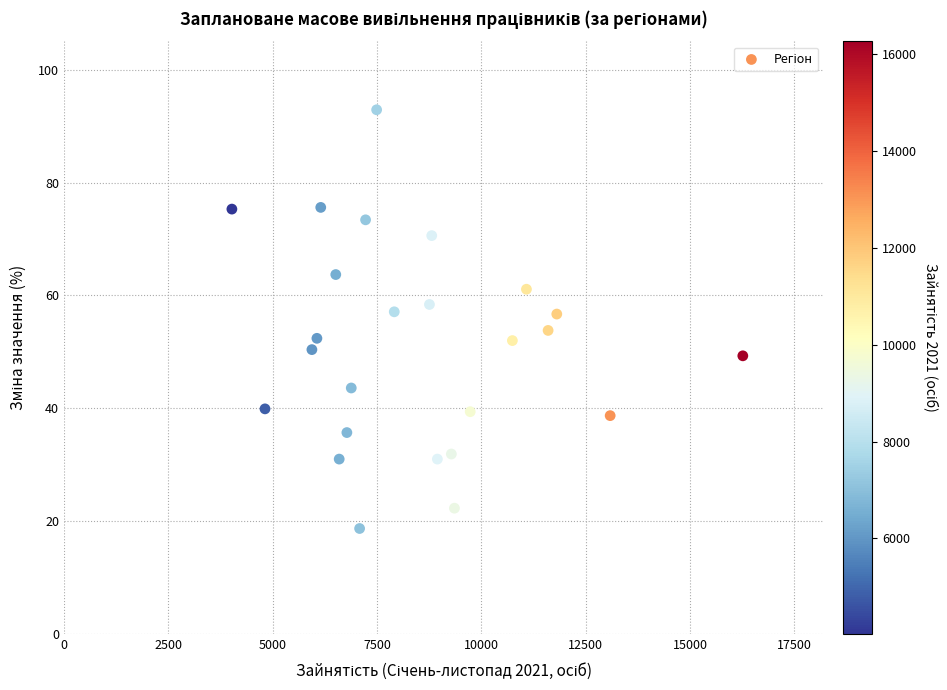

What is the range of Y values (max minus min)?

74.2